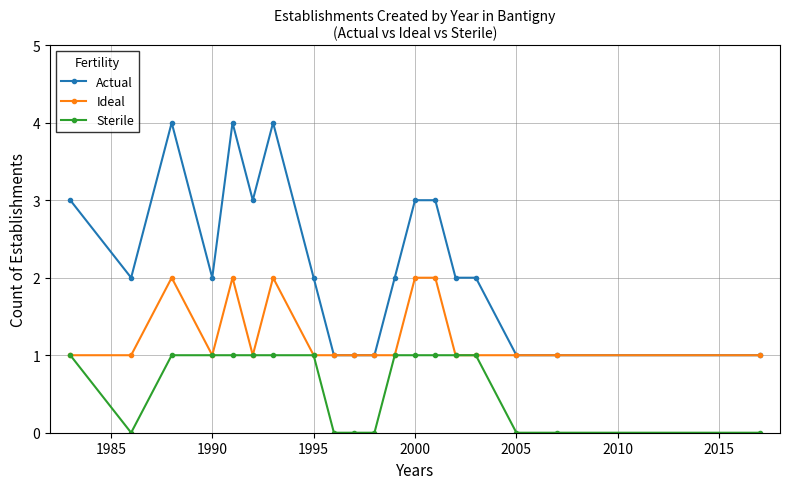

Which series has the largest total across all categories?

Actual